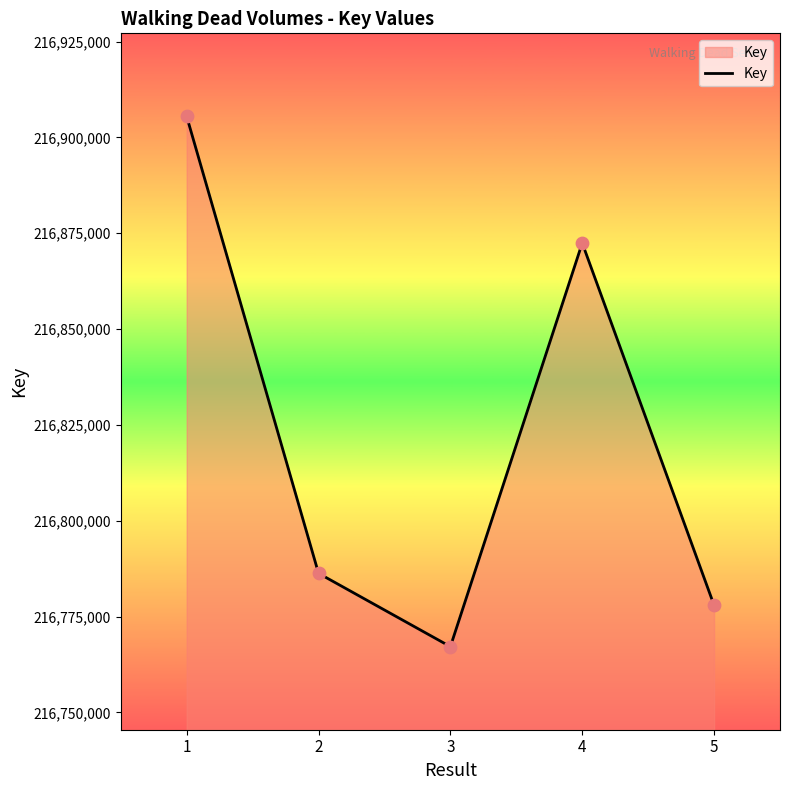

Which has a higher value, 3 or 4?

4